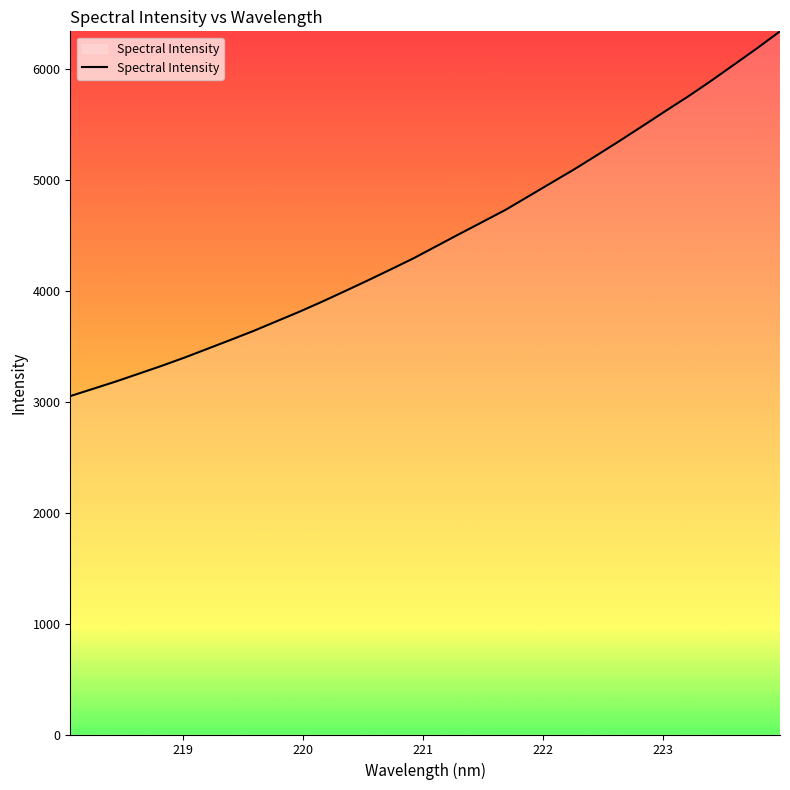

What is the smallest value displayed?

3053.0